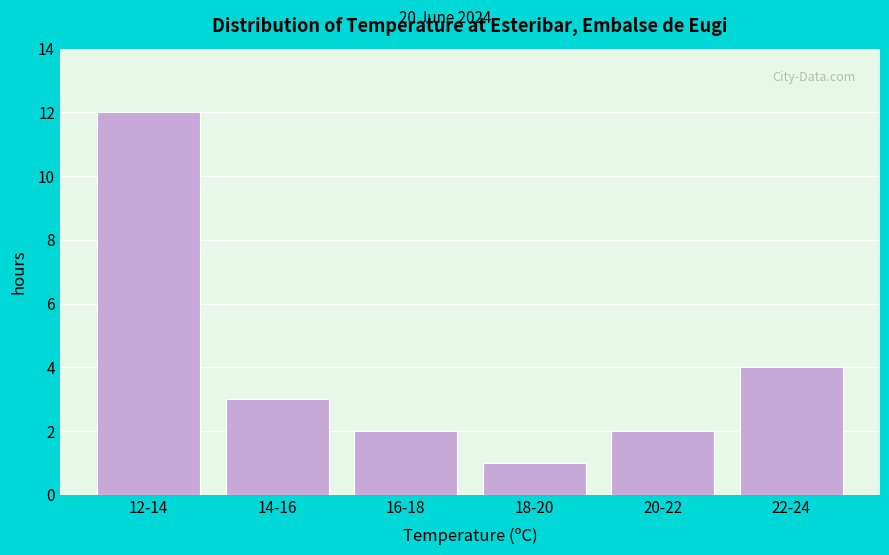

Reading left to right, list all the values displayed in this chart.

12	3	2	1	2	4